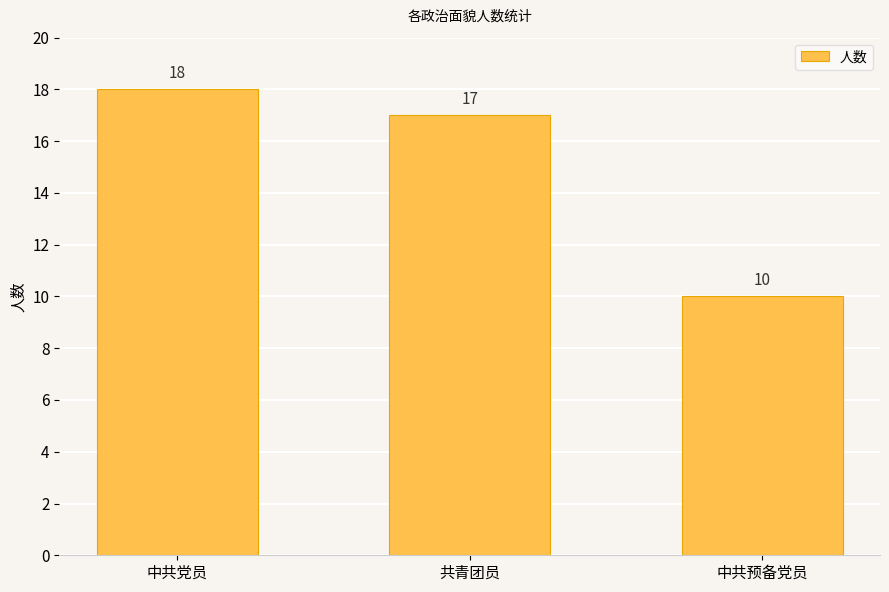

At which label is the value closest to 14?

共青团员